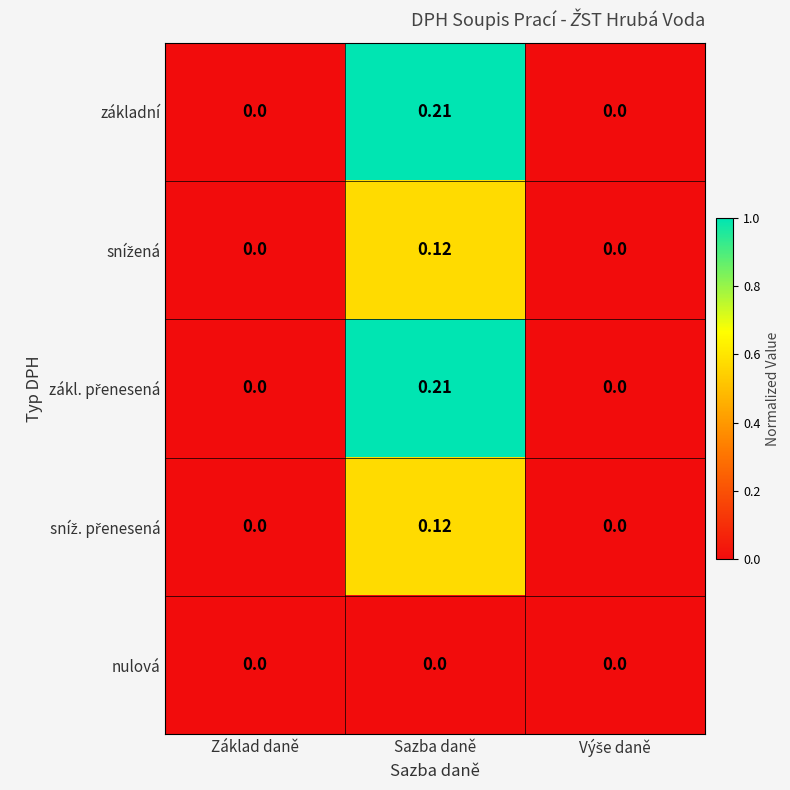

Which category has the highest value across all series?

Sazba daně